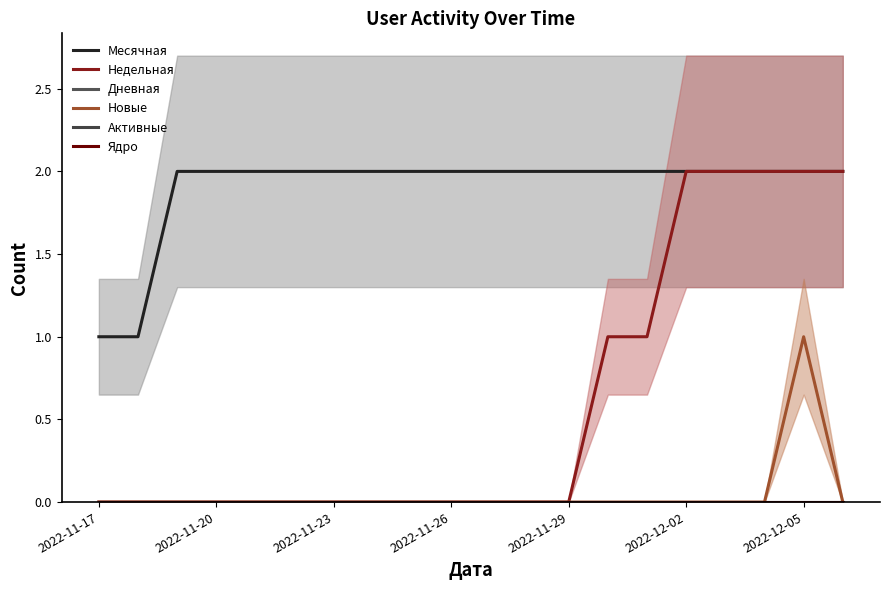

Reading right to left, transcribe all the data shown in this chart.

Месячная: 2	2	2	2	2	2	2	2	2	2	2	2	2	2	2	2	2	2	1	1
Недельная: 2	2	2	2	2	1	1	0	0	0	0	0	0	0	0	0	0	0	0	0
Дневная: 0	0	0	0	0	0	0	0	0	0	0	0	0	0	0	0	0	0	0	0
Новые: 0	1	0	0	0	0	0	0	0	0	0	0	0	0	0	0	0	0	0	0
Активные: 0	0	0	0	0	0	0	0	0	0	0	0	0	0	0	0	0	0	0	0
Ядро: 0	0	0	0	0	0	0	0	0	0	0	0	0	0	0	0	0	0	0	0